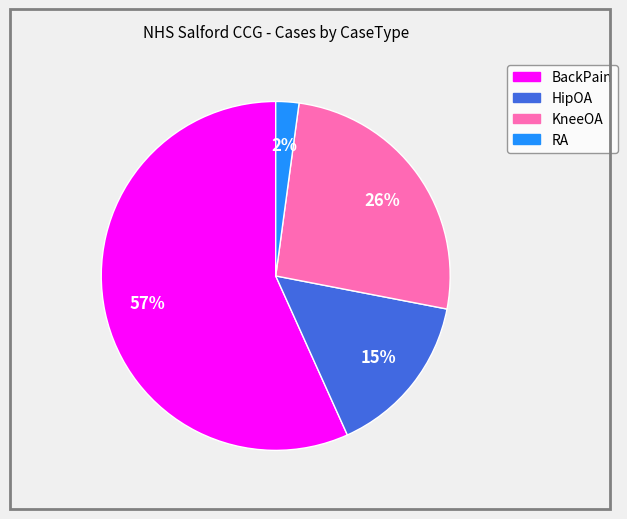

Rank the categories by value from highest to lowest.

BackPain, KneeOA, HipOA, RA